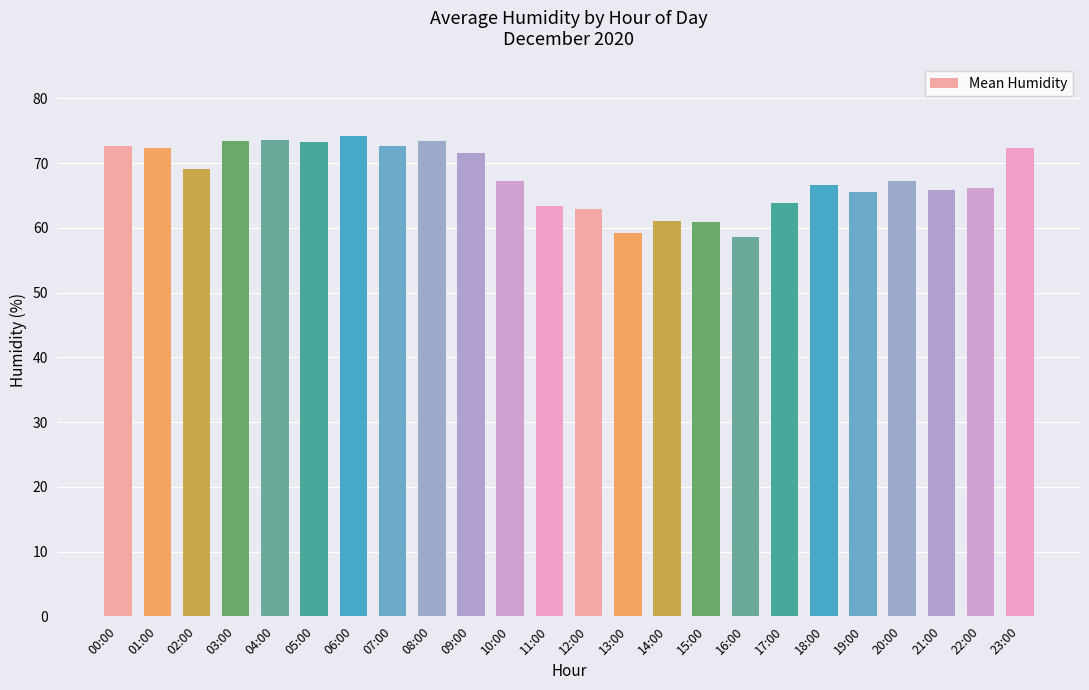

Between 21:00 and 18:00, which is larger?

18:00